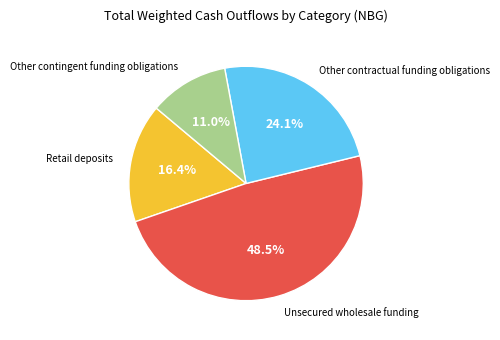

How many segments does this pie chart have?

4